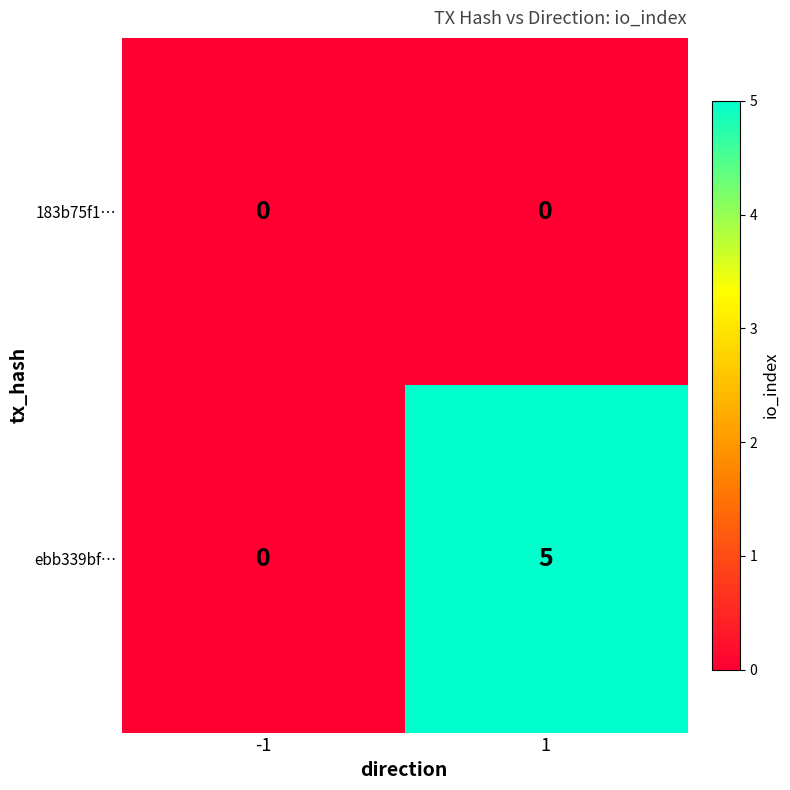

The value of ebb339bf… at 1 is 9. True or false?

False